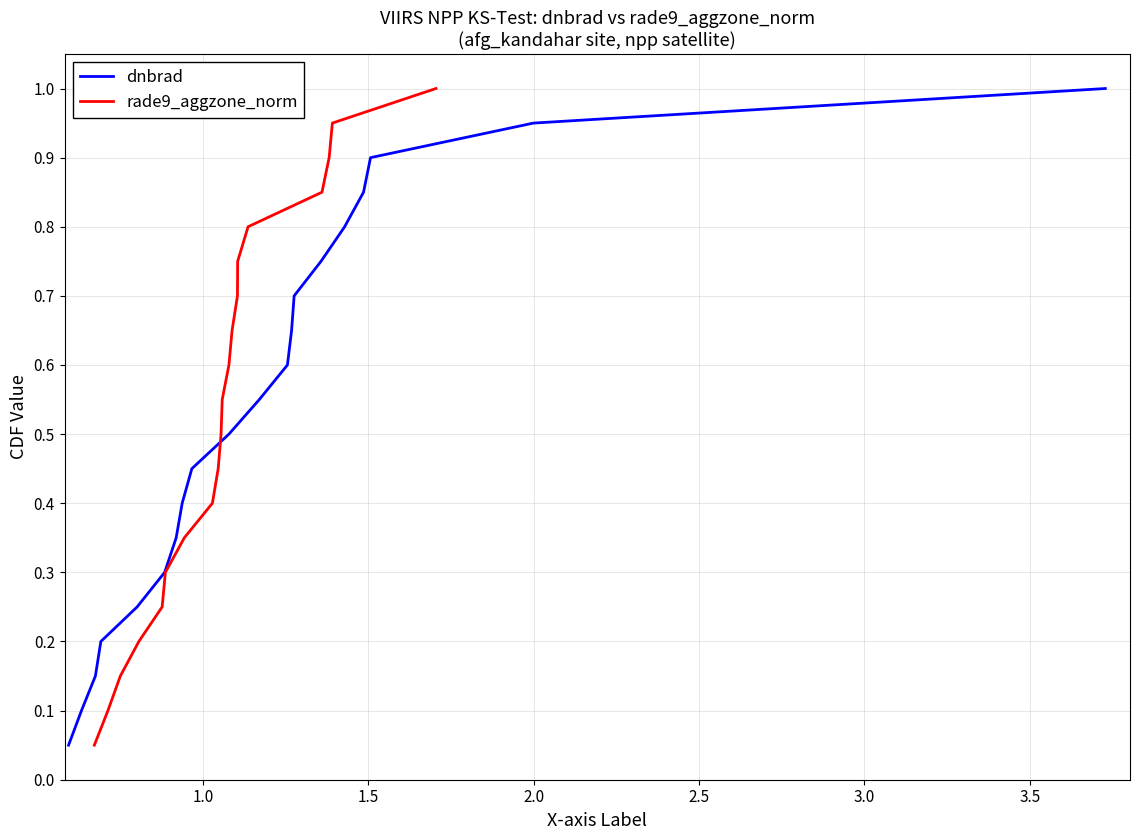

Is this an area chart (filled region under the line)?

No